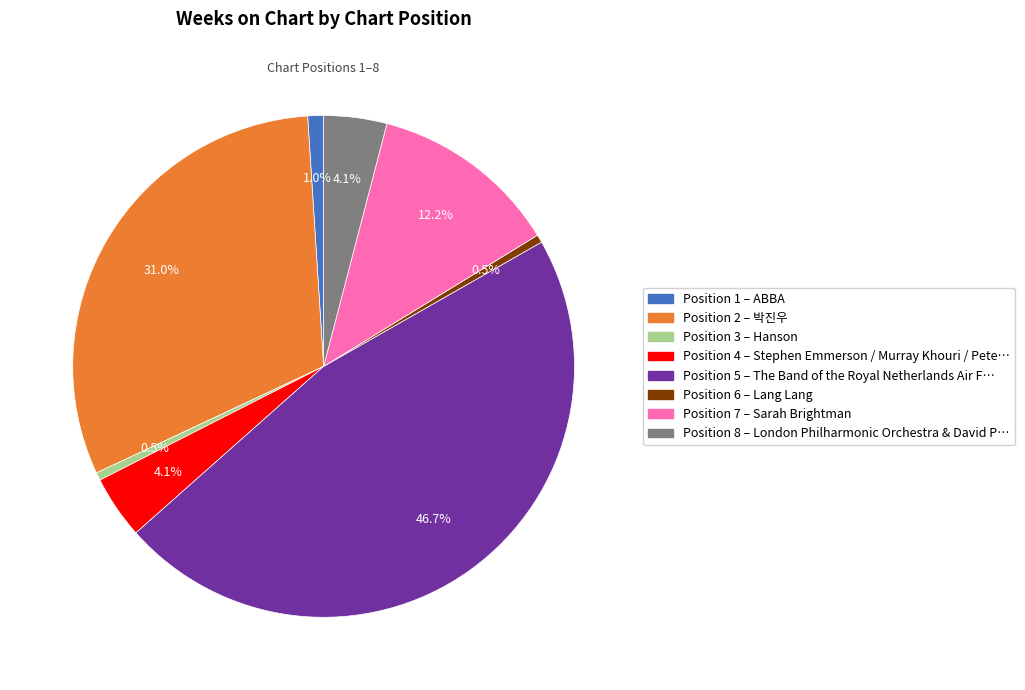

Do Position 6 – Lang Lang and Position 4 – Stephen Emmerson / Murray Khouri / Pete… together represent more than half of the pie?

No